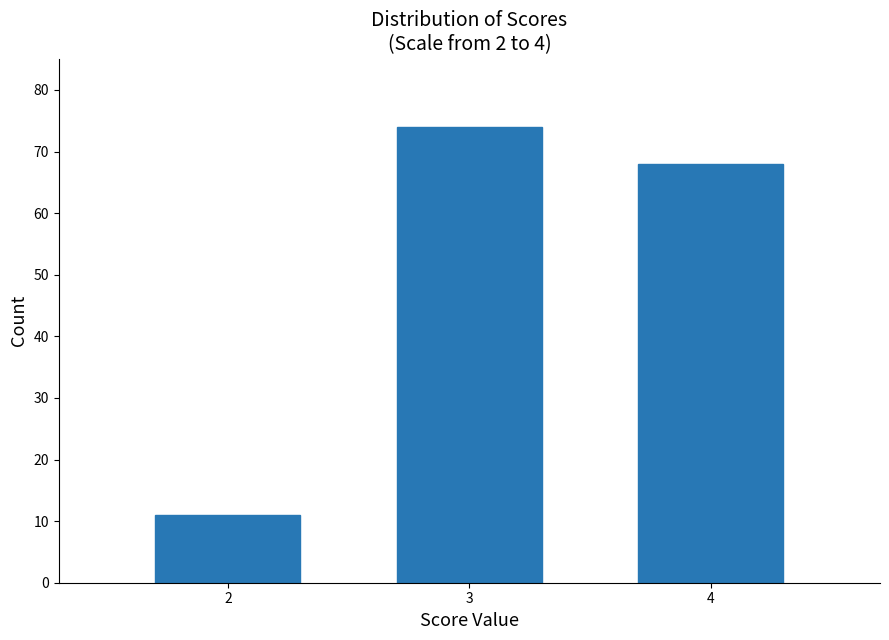

Reading right to left, transcribe all the data shown in this chart.

68	74	11